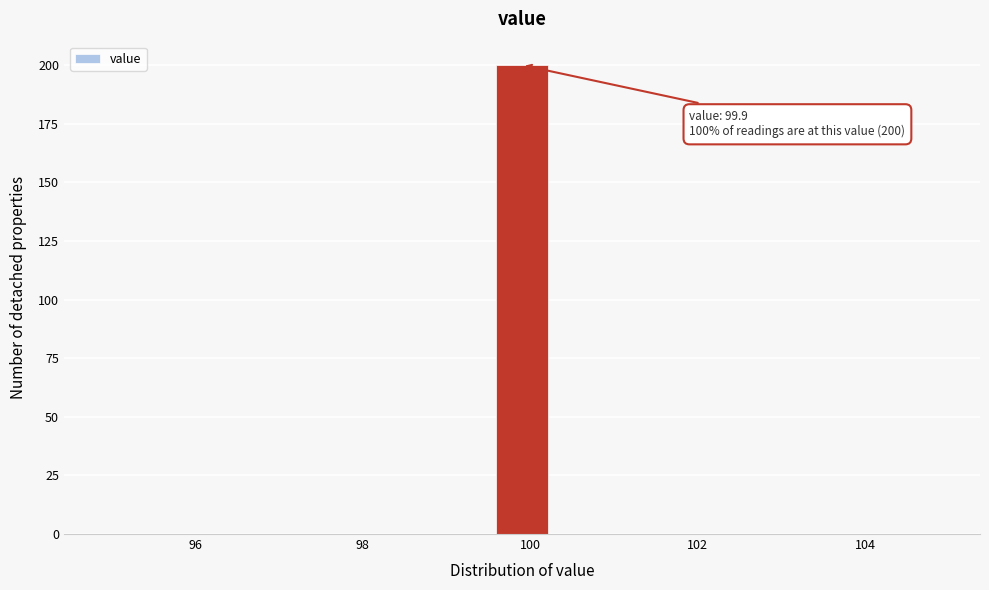

Around what value on the x-axis is the tallest bar? Give the approximate position of its centre, as read against the axis.

100.0